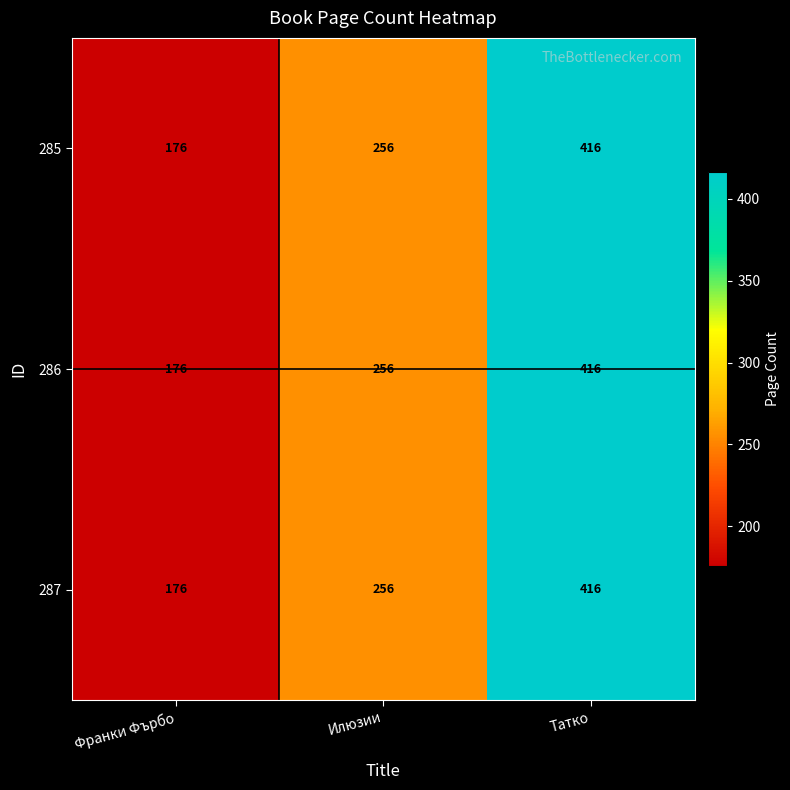

Reading right to left, what are all the values shown in this chart?

285: Татко=416	Илюзии=256	Франки Фърбо=176
286: Татко=416	Илюзии=256	Франки Фърбо=176
287: Татко=416	Илюзии=256	Франки Фърбо=176